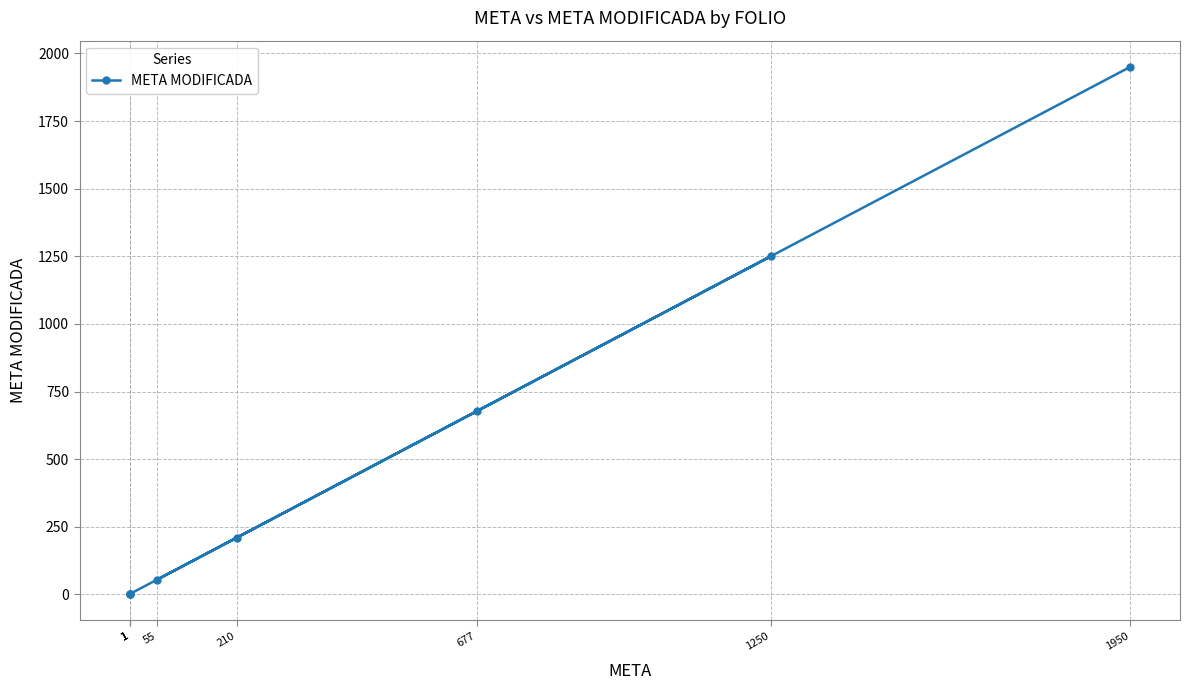

What is the sum of the values at 1950 and 55?

2005